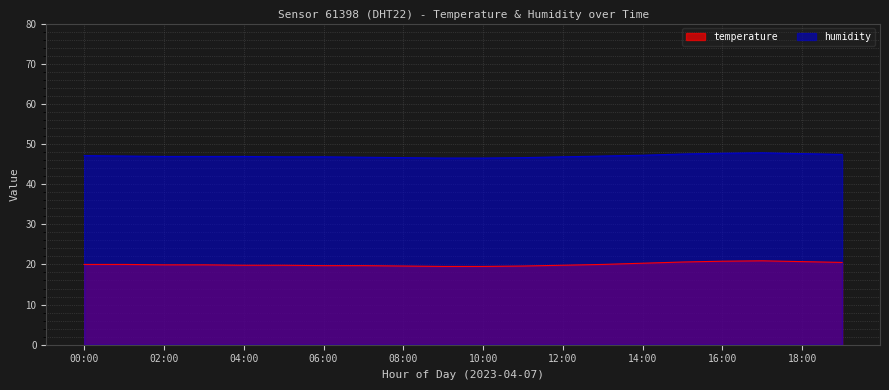

What position from the right is 02:00?

18